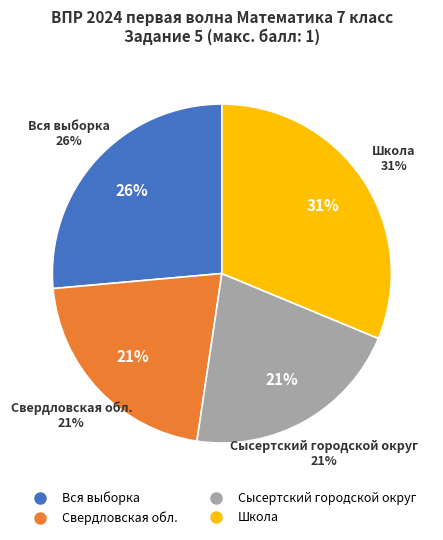

What is the largest slice in the pie chart?

Школа